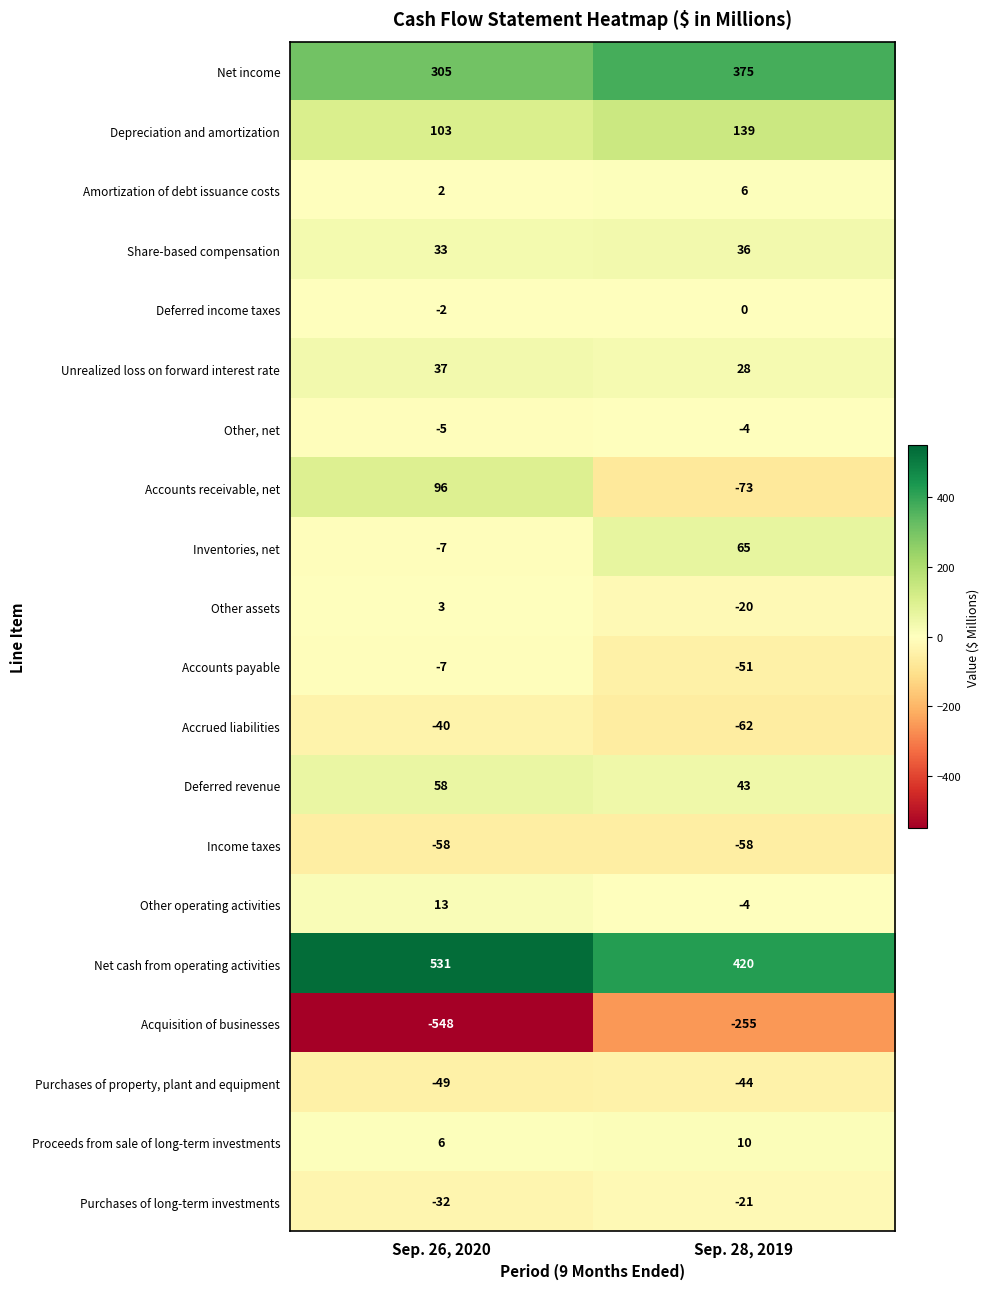

How many categories are shown in the chart?

2